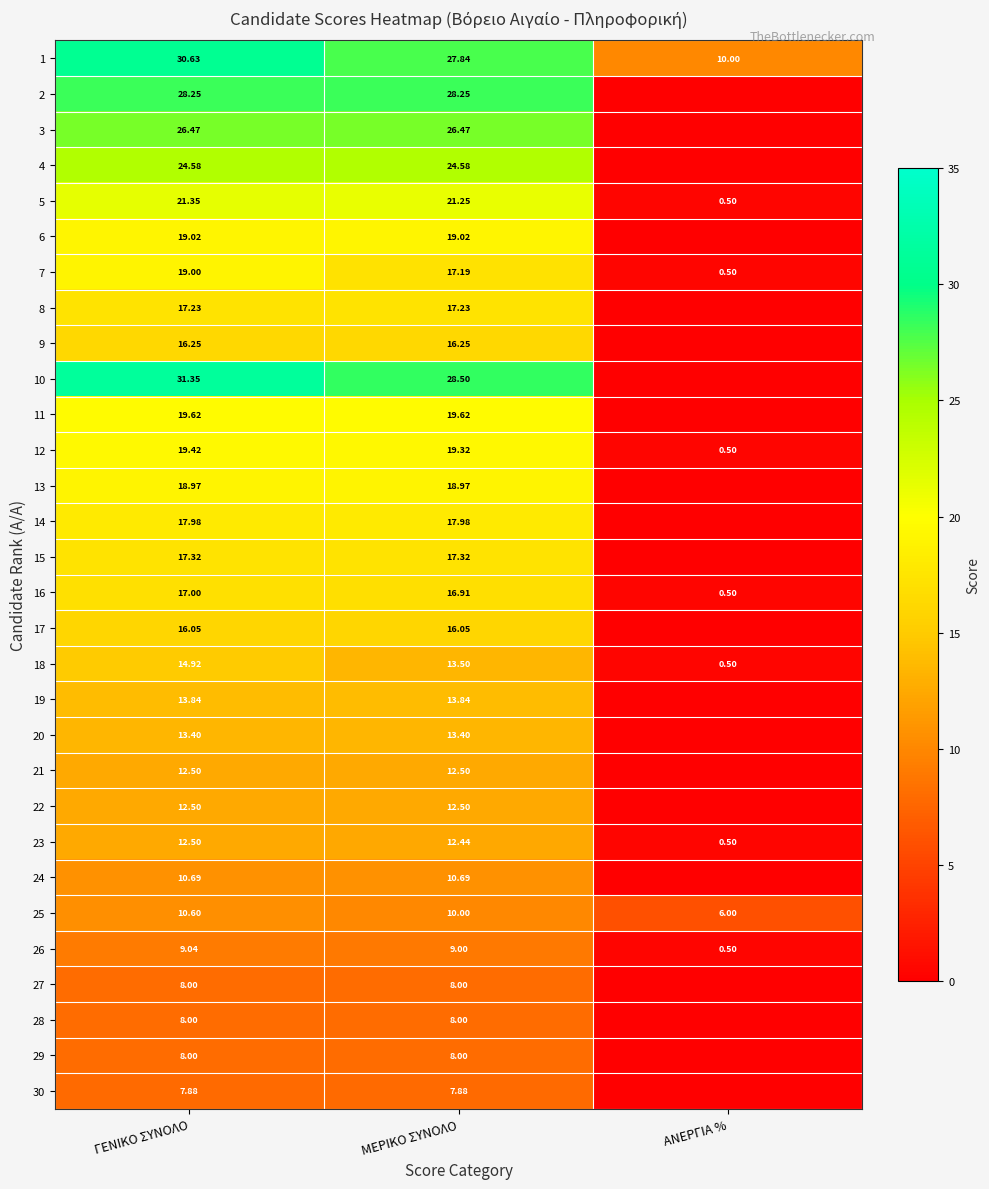

Which series changed the most between ΓΕΝΙΚΟ ΣΥΝΟΛΟ and ΜΕΡΙΚΟ ΣΥΝΟΛΟ?

10